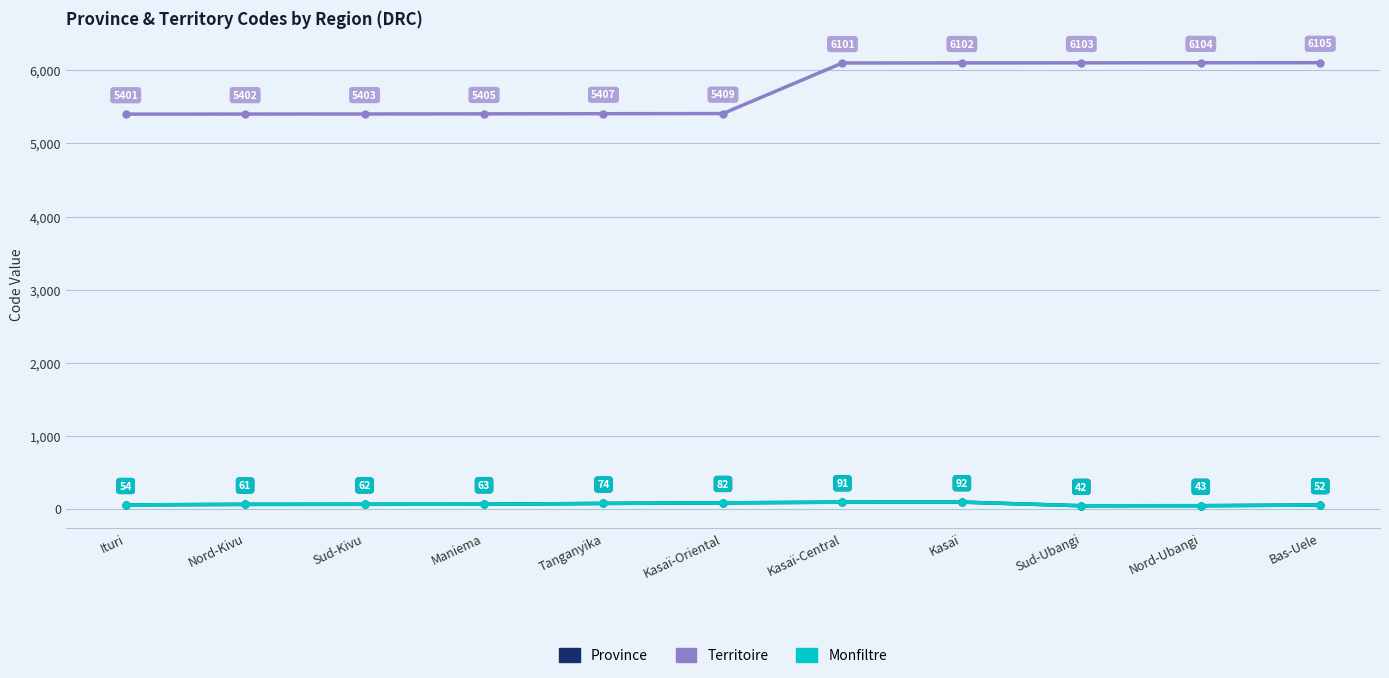

Is the value of Territoire at Kasaï-Oriental greater than the value of Monfiltre at Sud-Ubangi?

Yes